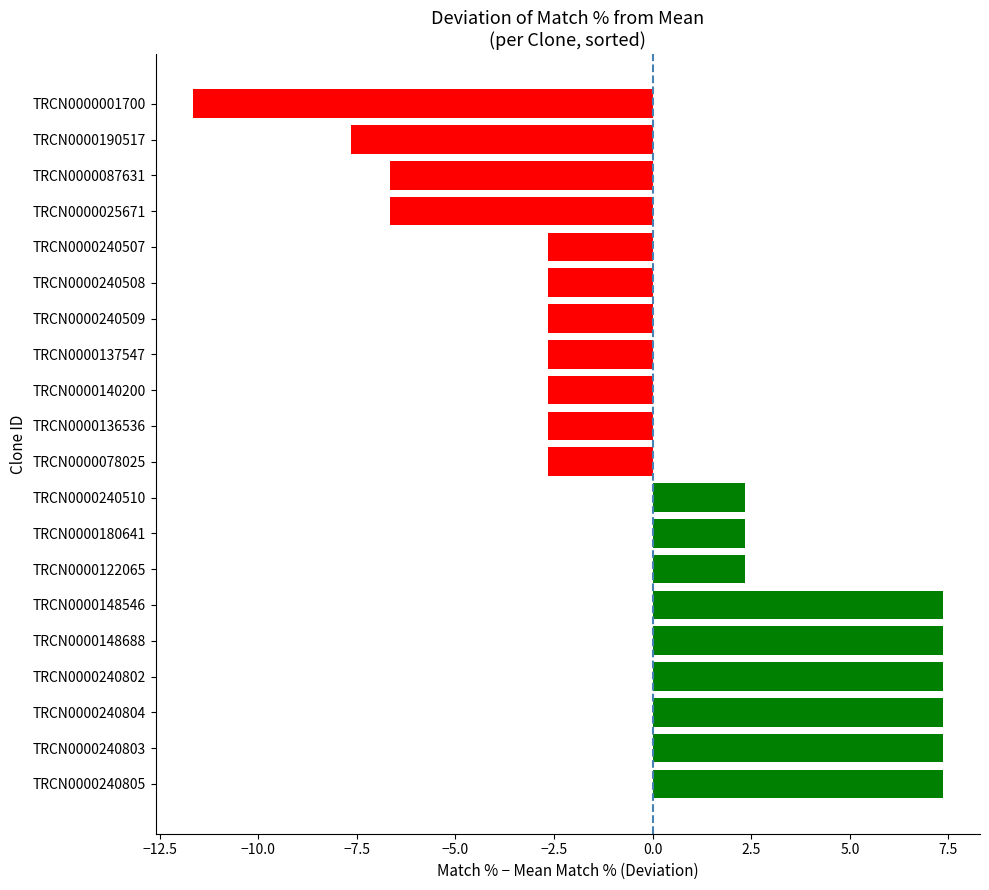

Which has a higher value, TRCN0000137547 or TRCN0000240804?

TRCN0000240804